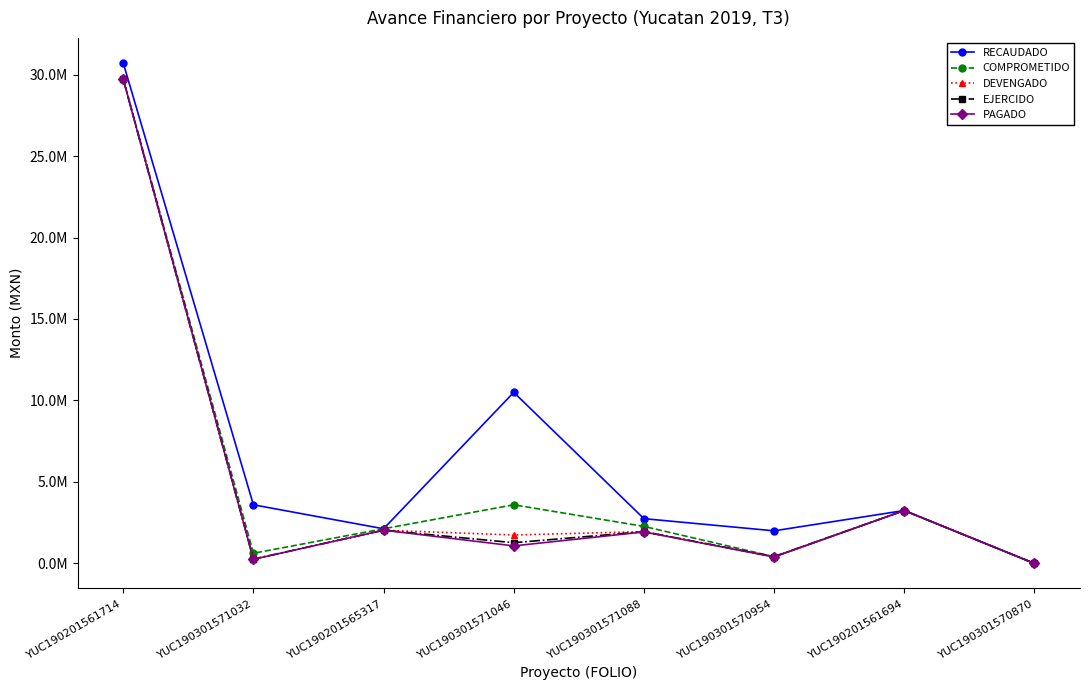

What is the label of the 7th point from the right?

YUC190301571032